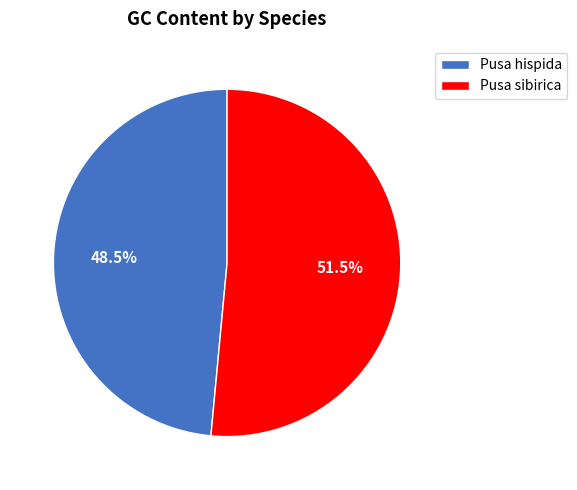

Is there a majority slice in this chart?

Yes